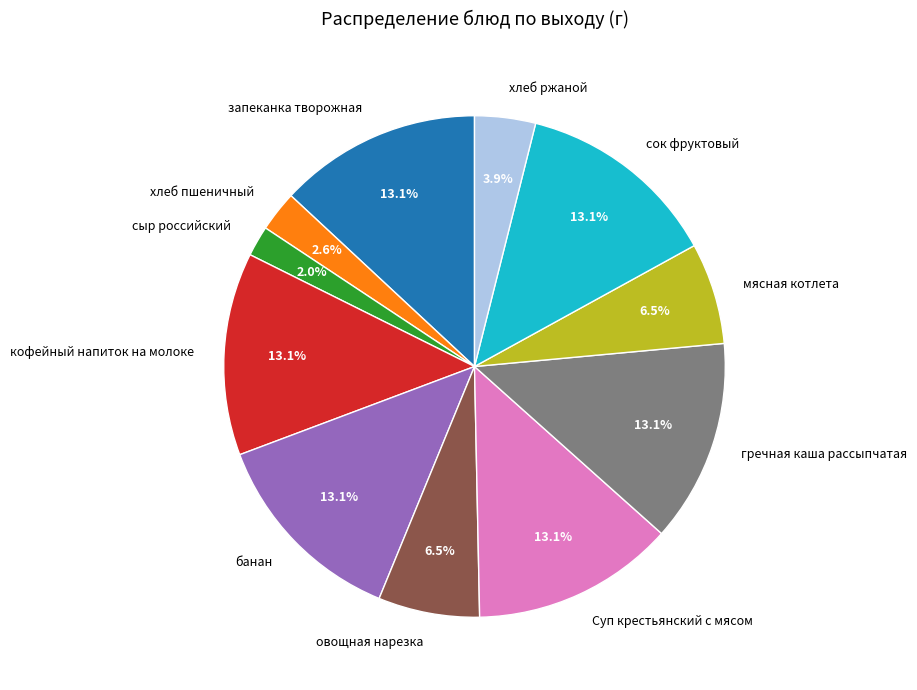

Does any single category account for the majority?

No